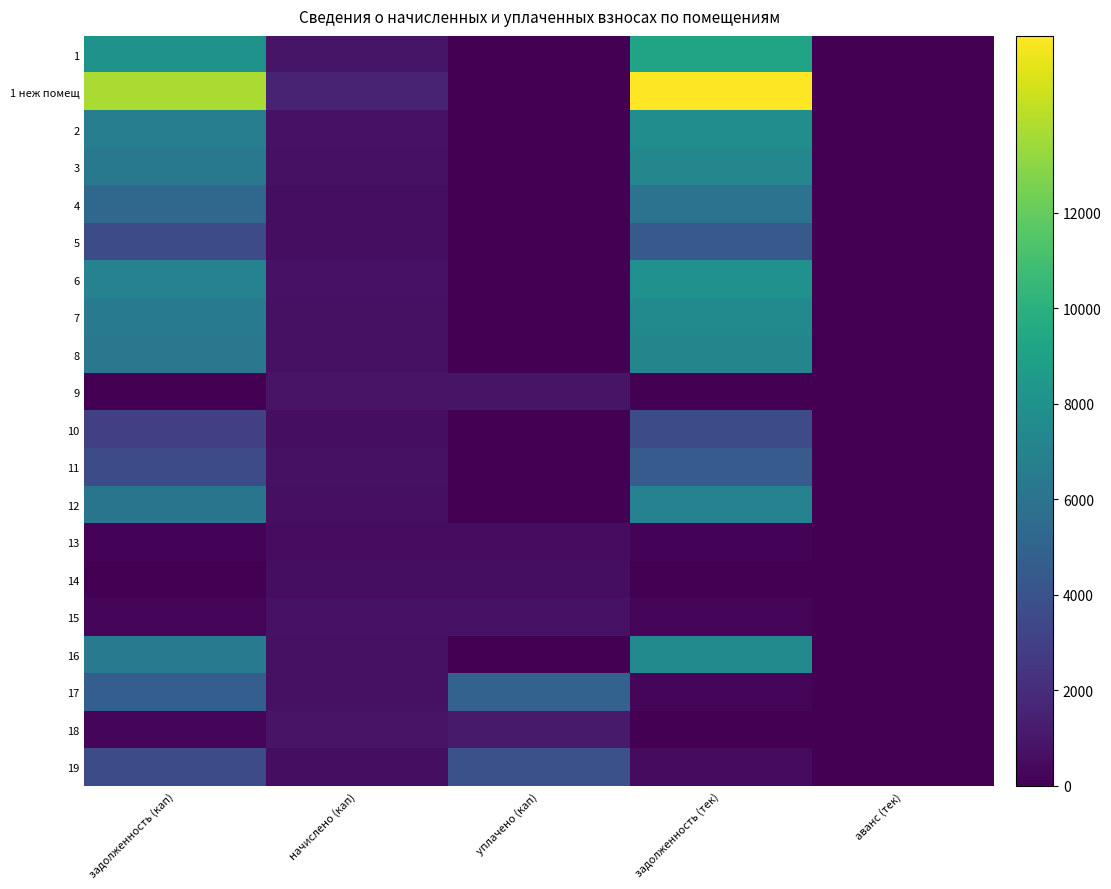

Which series has the largest total across all categories?

1 неж помещ